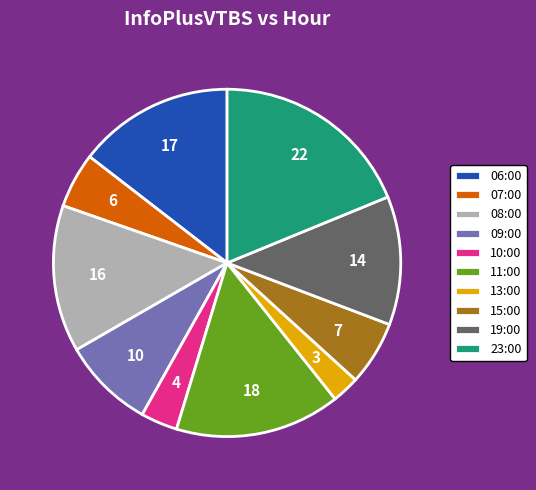

Does 10:00 represent more than half of the total?

No